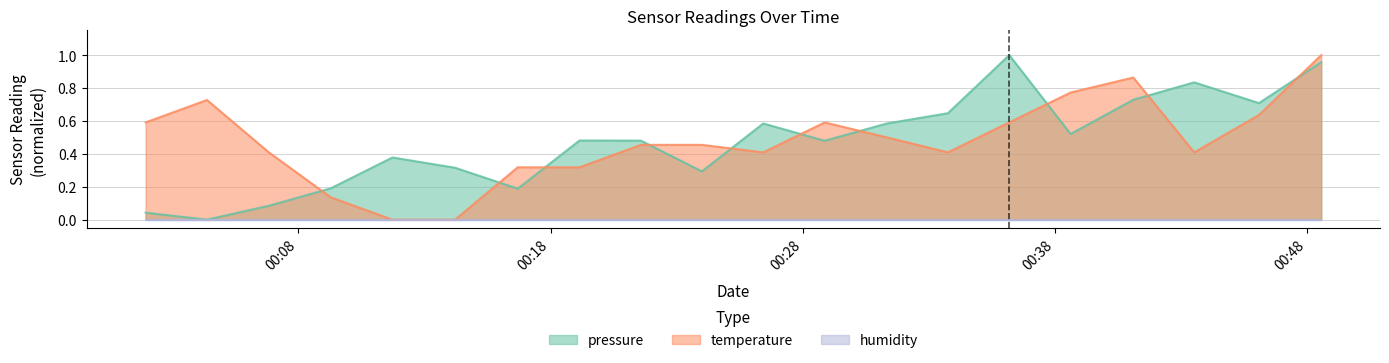

True or false: temperature has more than 0 interior local peaks.

True